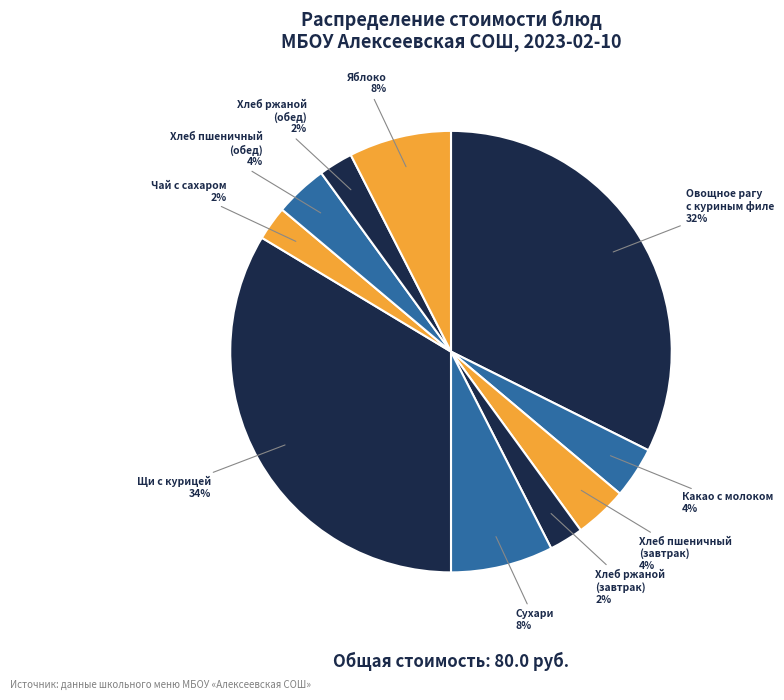

The Овощное рагу с куриным филе slice represents 41% of the pie. True or false?

False